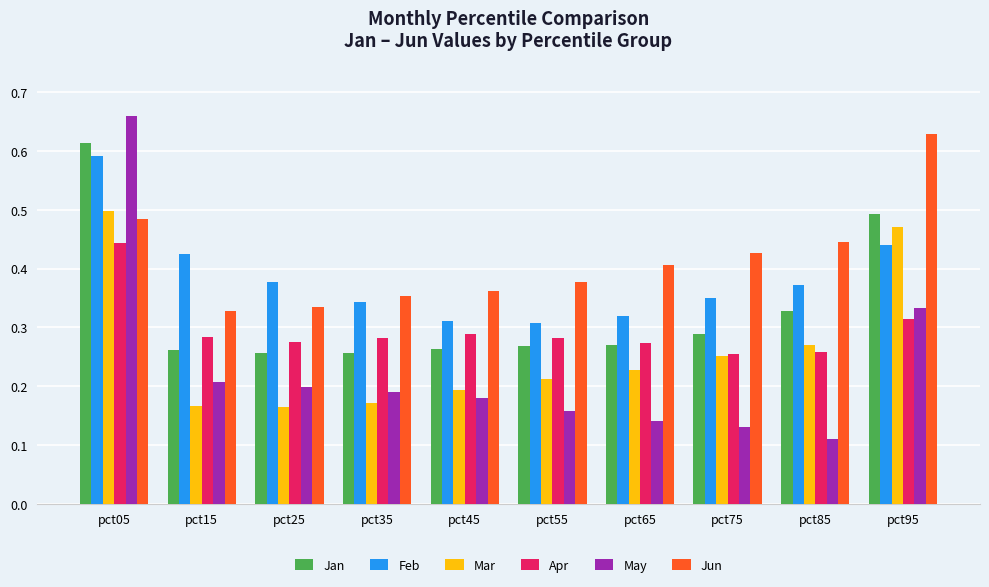

Which category has the highest value across all series?

pct05